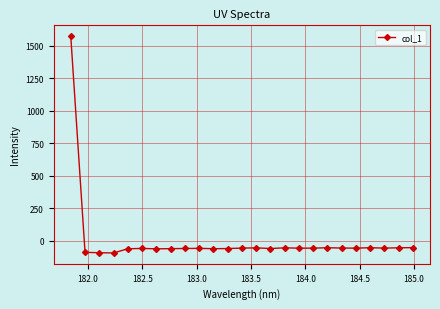

What is the maximum value shown in the chart?

1572.7